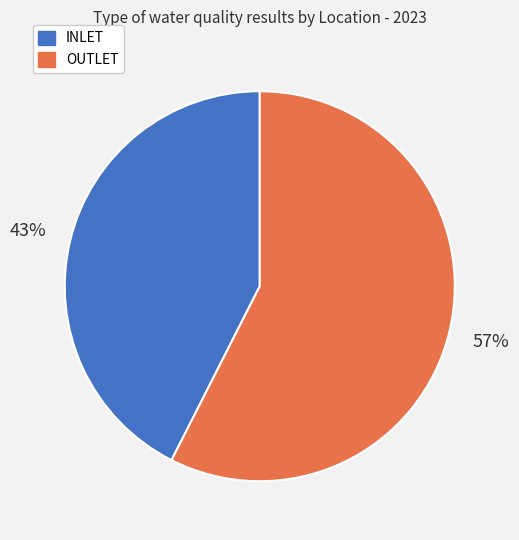

Count the number of slices in the pie.

2